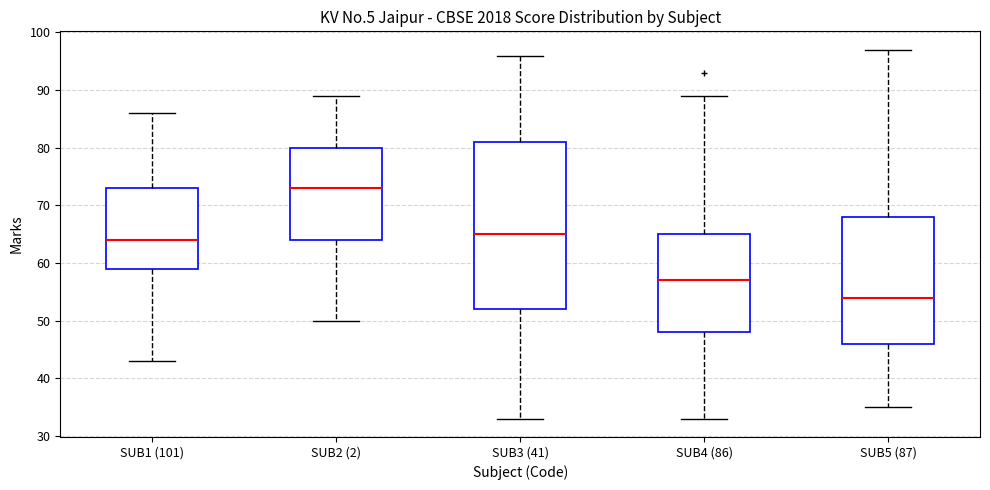

Reading left to right, read every box against the y-axis: the position of its median line, the range the box covers, and the ends of its whiskers. The values are not printed on the chart, so give them approximately, as read against the axis.

SUB1 (101): median 64, box 59 to 73, whiskers 43 to 86
SUB2 (2): median 73, box 64 to 80, whiskers 50 to 89
SUB3 (41): median 65, box 52 to 81, whiskers 33 to 96
SUB4 (86): median 57, box 48 to 65, whiskers 33 to 89
SUB5 (87): median 54, box 46 to 68, whiskers 35 to 97